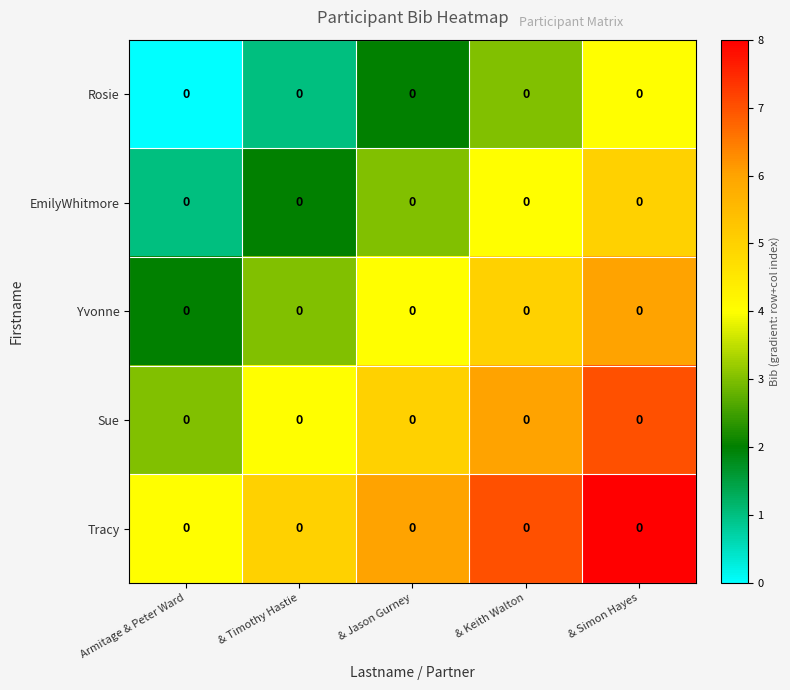

Where does the Tracy series first go above 6?

& Keith Walton